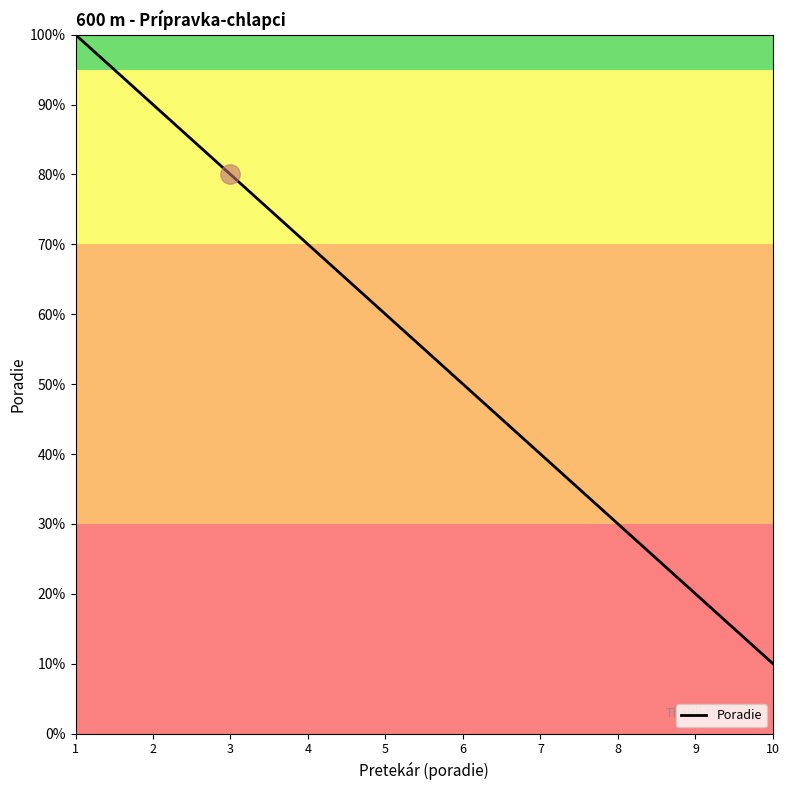

Reading left to right, what are all the values shown in this chart?

1.0	0.9	0.8	0.7	0.6	0.5	0.4	0.3	0.2	0.1